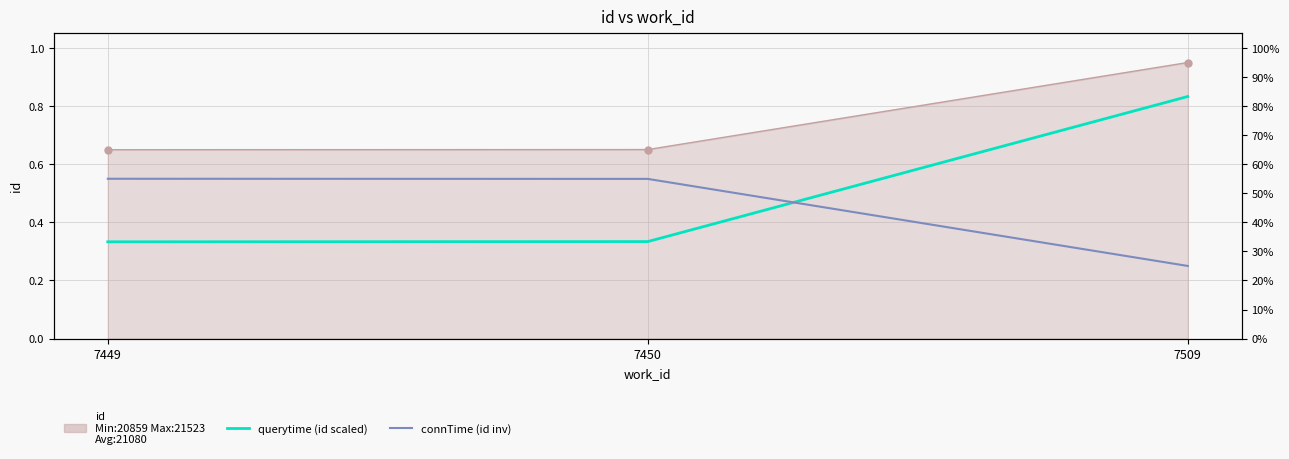

At which category does the chart reach its peak across all series?

7509